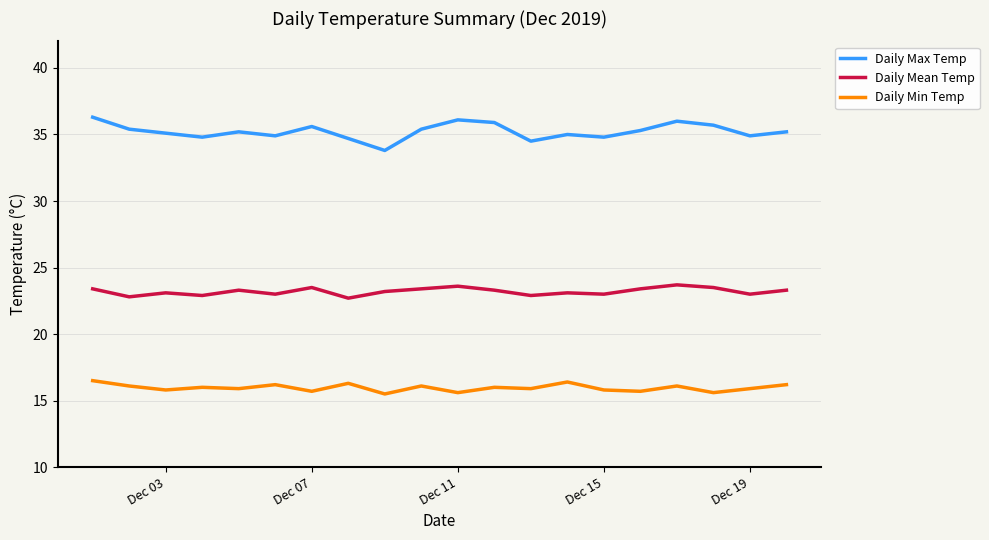

Which series has the largest total across all categories?

Daily Max Temp